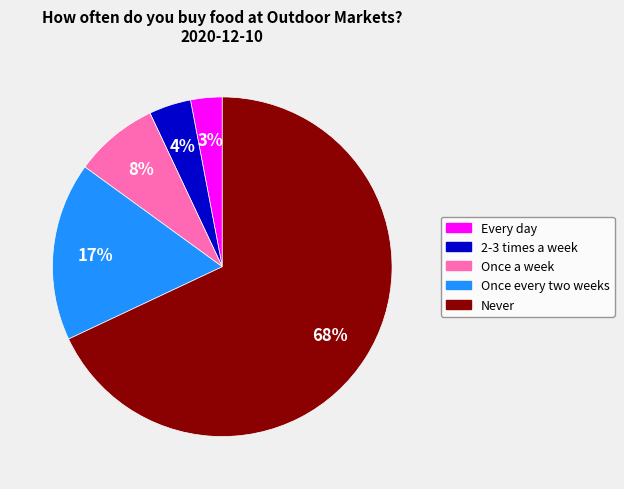

Which category has the smallest portion of the pie?

Every day